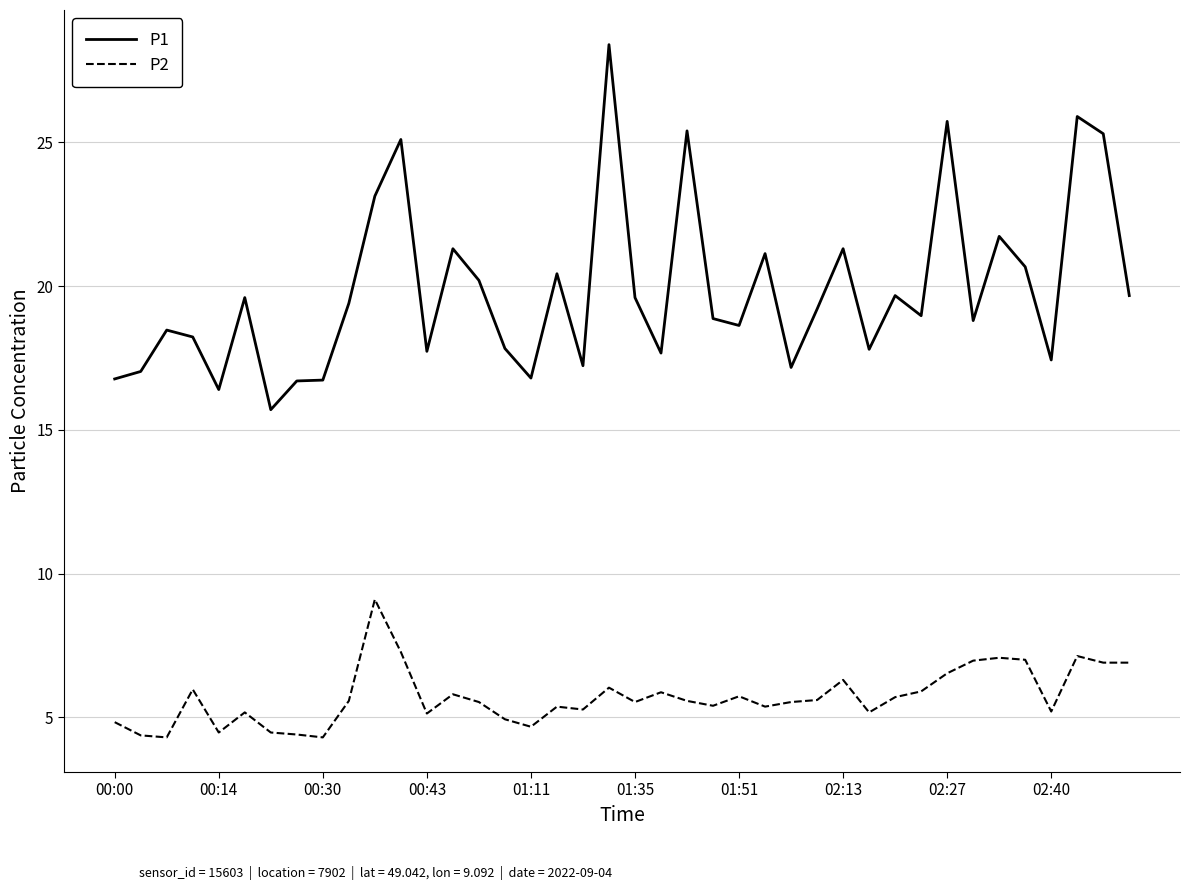

How many series are shown in this chart?

2